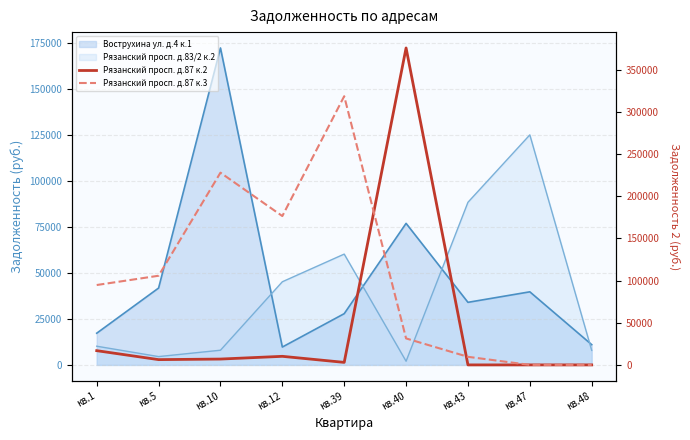

At which category does Рязанский просп. д.87 к.2 reach its first local valley?

кв.5